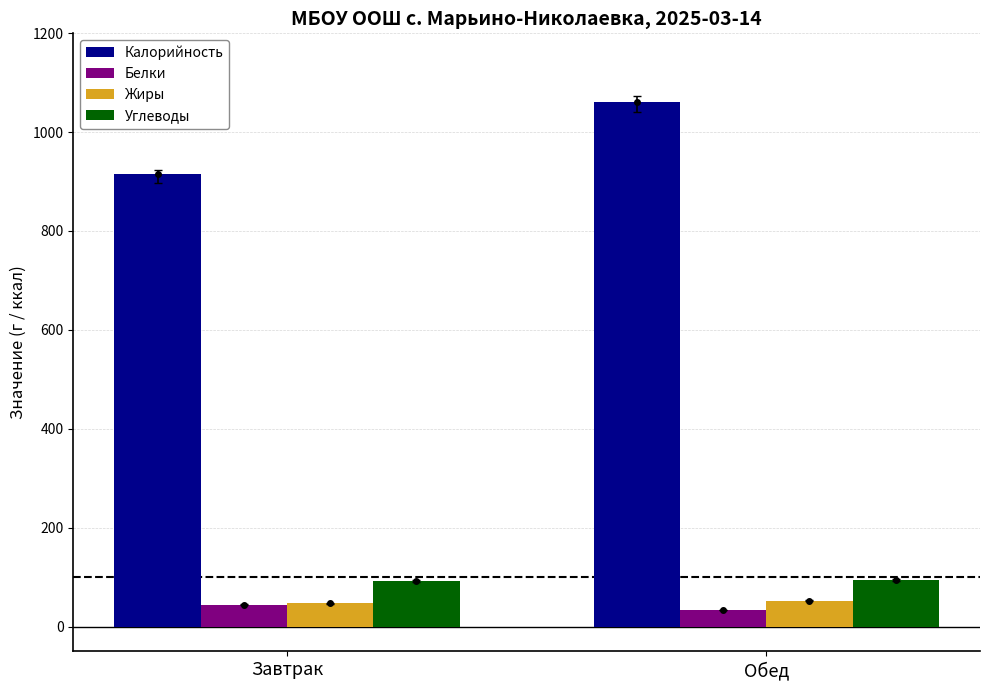

What is the approximate value of Калорийность at Обед?

1061.8